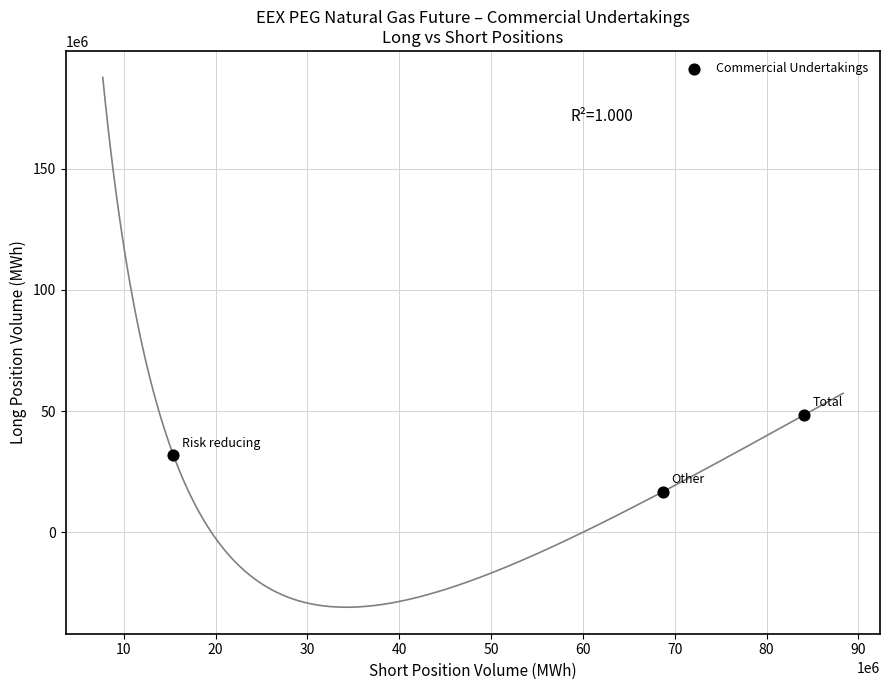

What is the range of Y values (max minus min)?

31704586